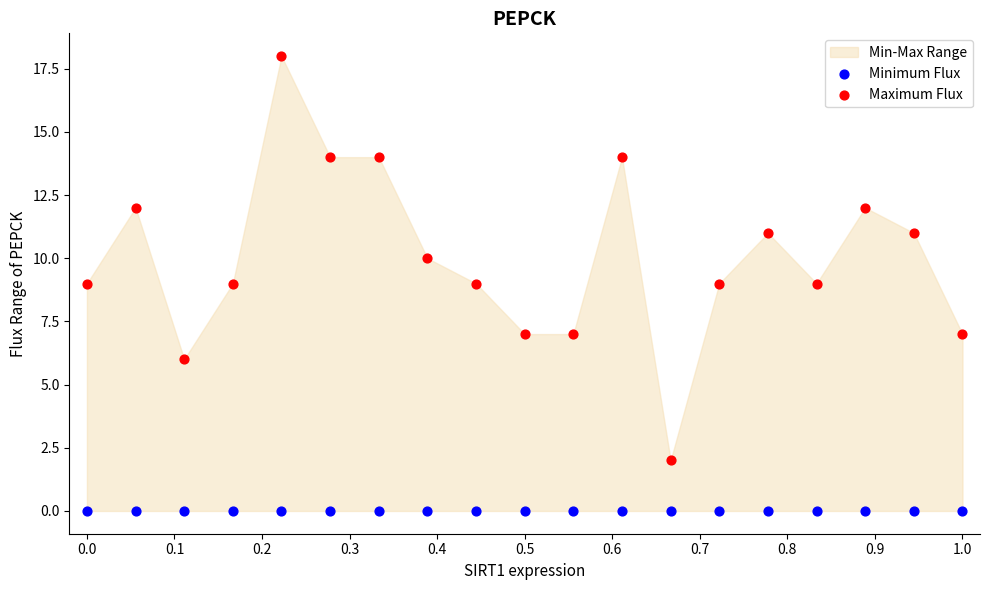

Which series reaches the minimum Y coordinate?

Minimum Flux